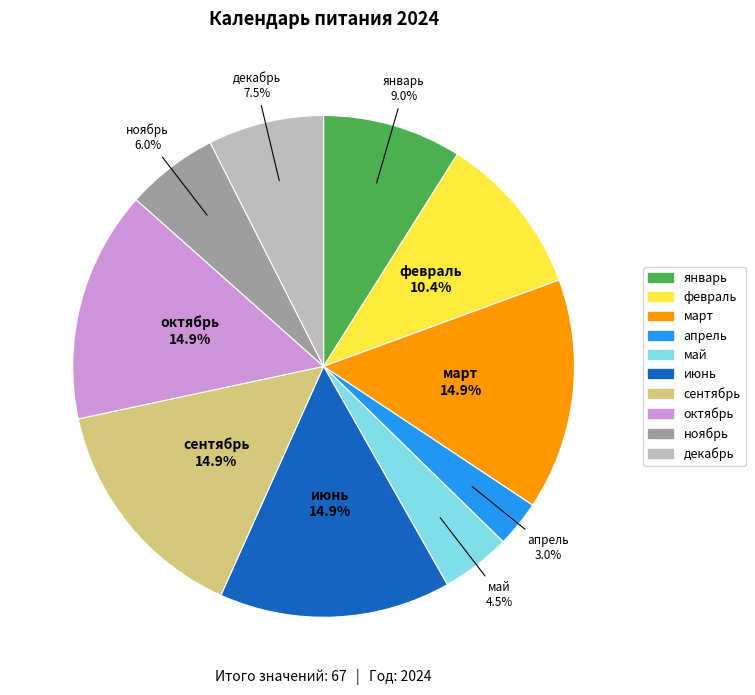

To the nearest percent, what is the difference between the largest and smallest slice percentages?

12%